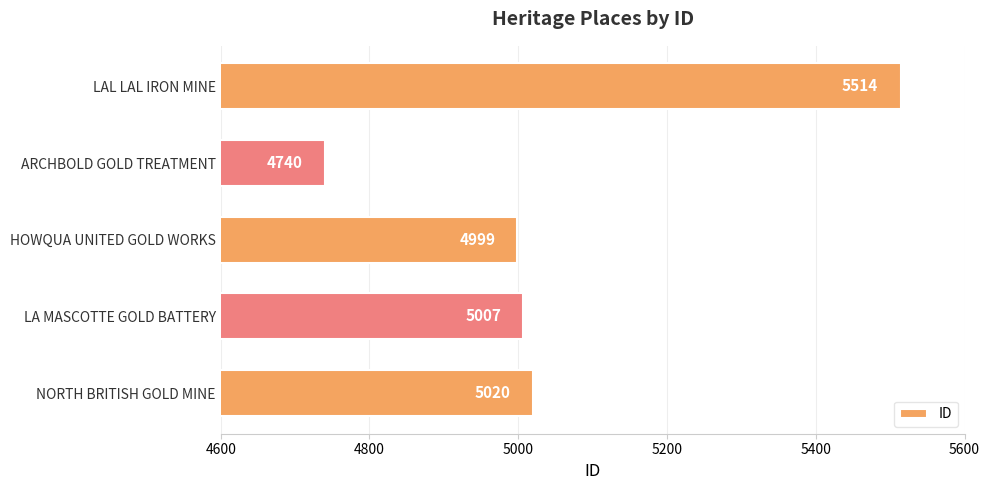

Between ARCHBOLD GOLD TREATMENT and HOWQUA UNITED GOLD WORKS, which is larger?

HOWQUA UNITED GOLD WORKS